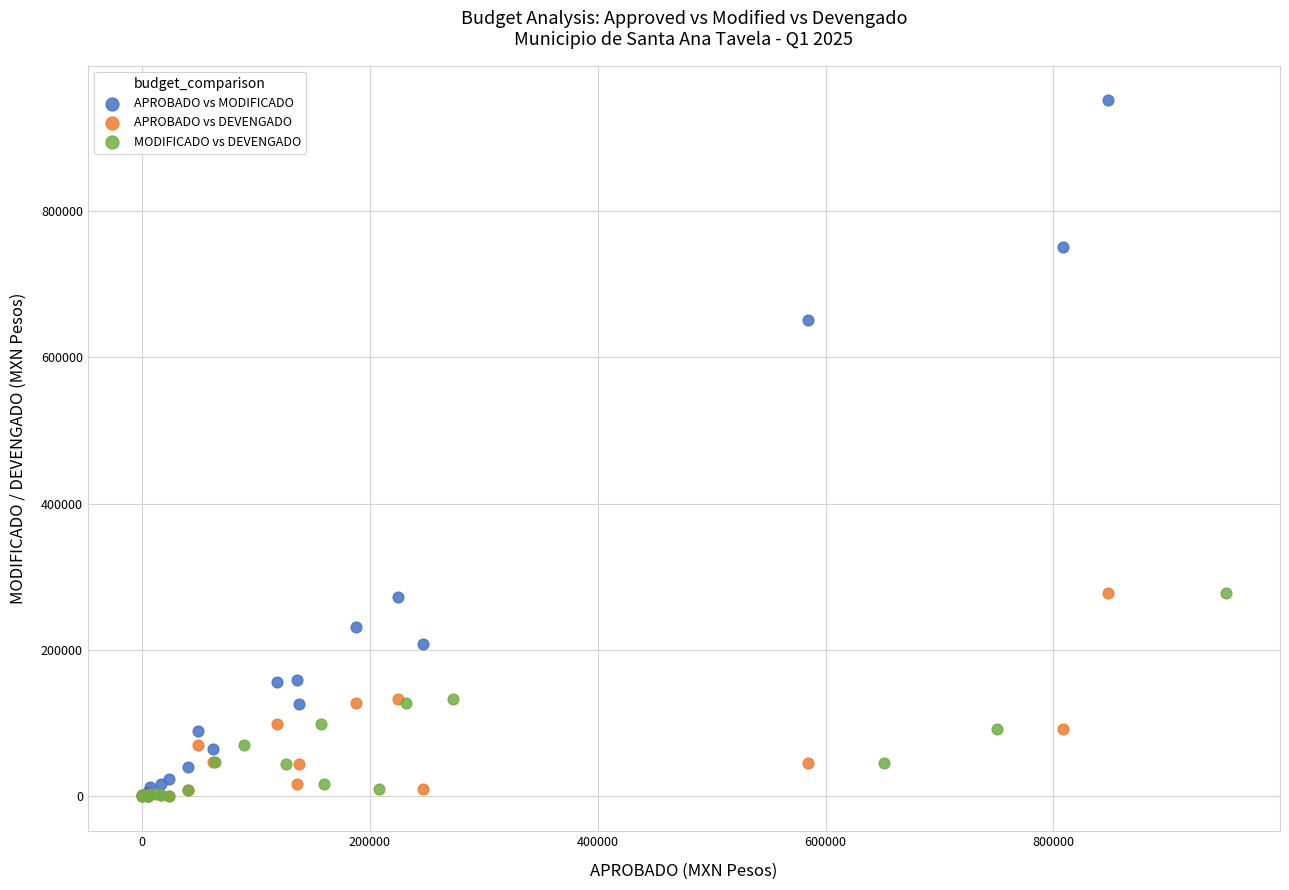

Which series has the widest spread of Y values?

APROBADO vs MODIFICADO